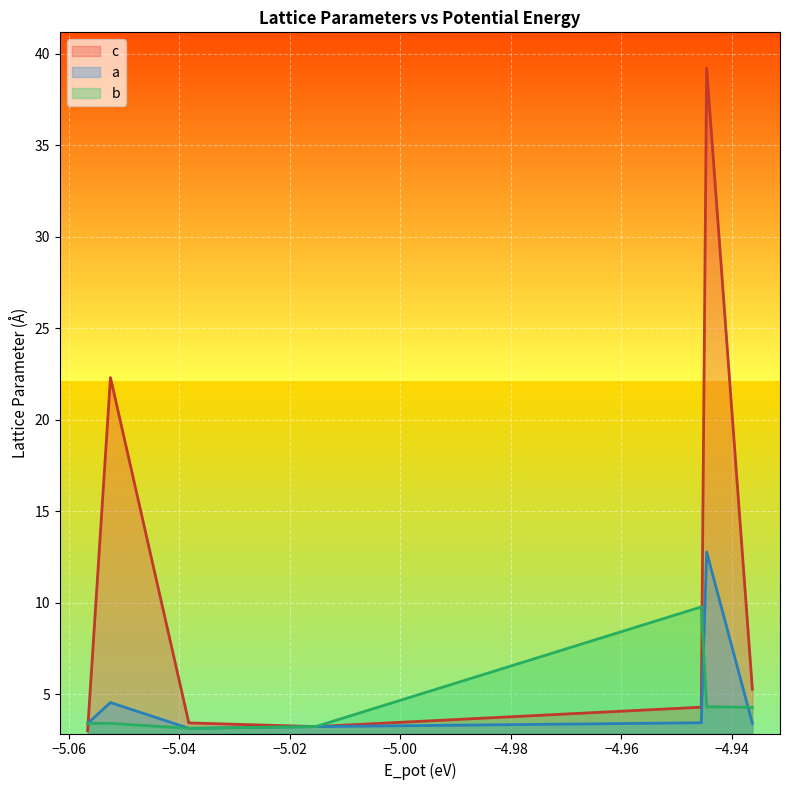

What are all the series names shown in the legend?

c, a, b